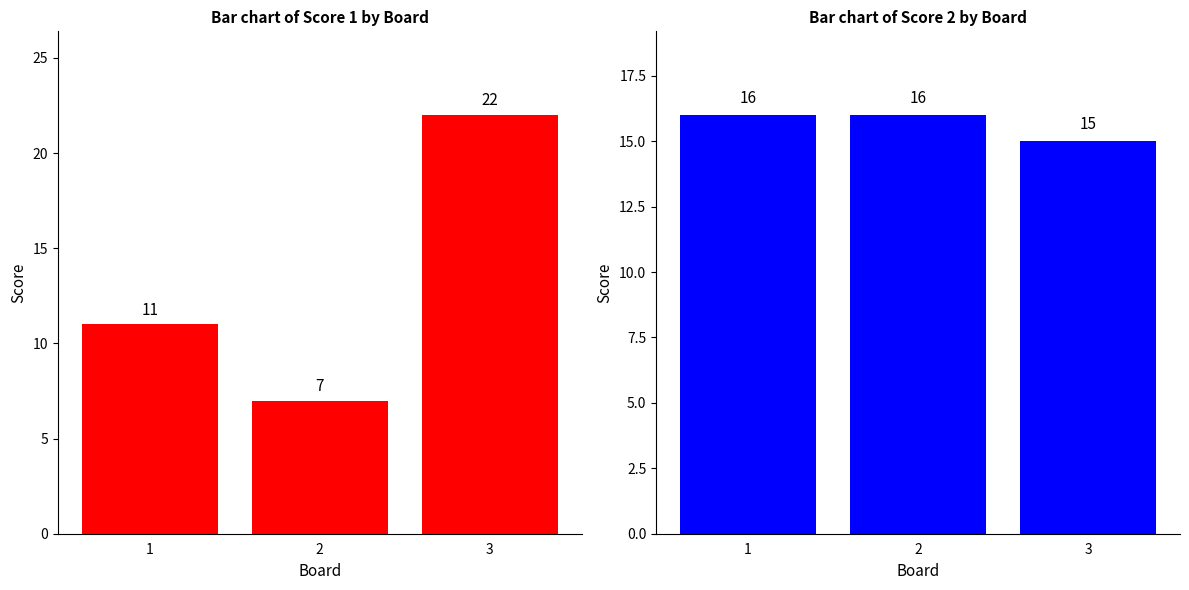

List the series in order of their overall mean, lowest first.

Score 1, Score 2